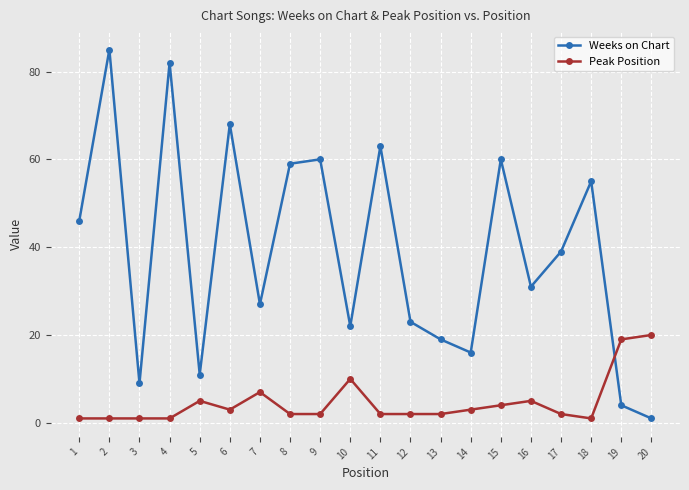

Where is the first local maximum for Weeks on Chart?

2